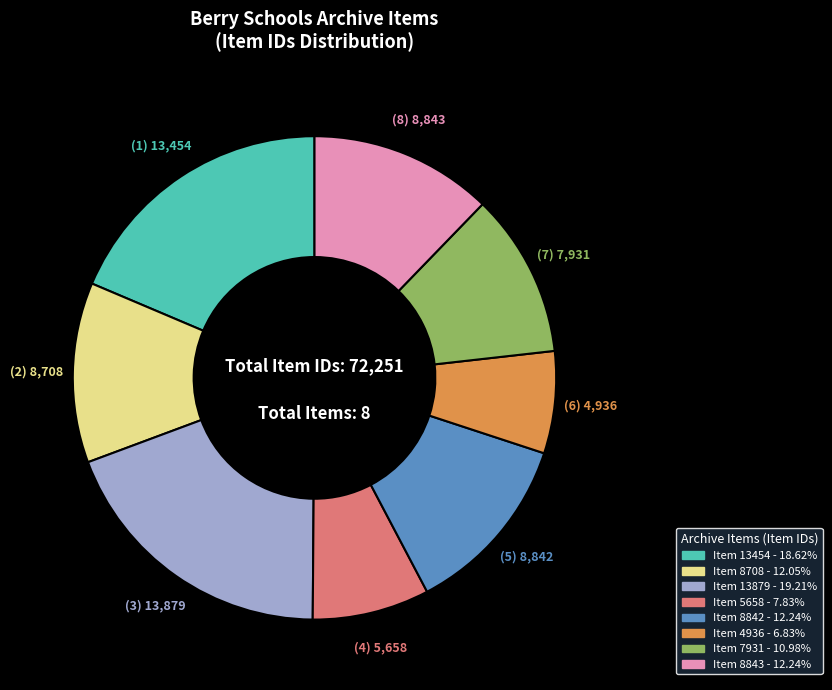

What is the ratio of the value at Item 13879 to the value at Item 8843?

1.6